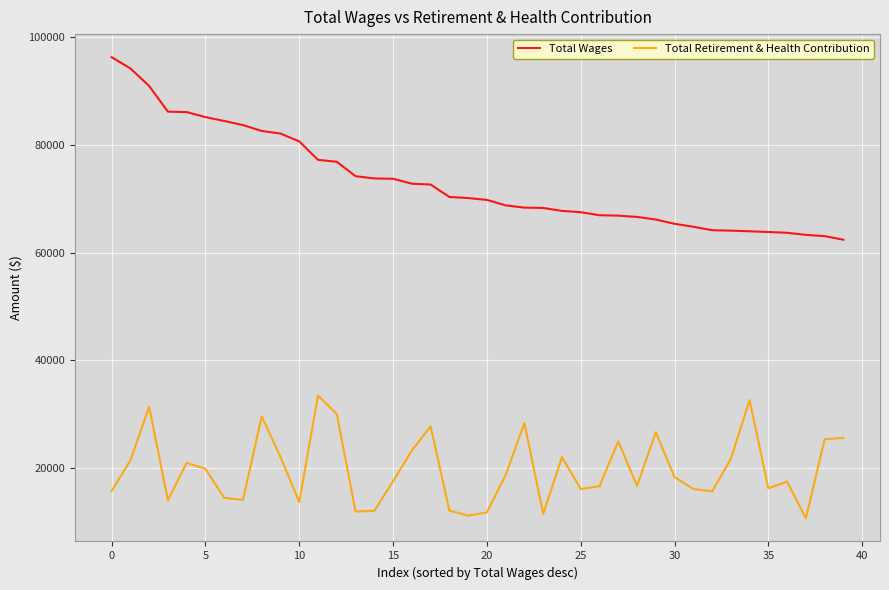

At how many categories does at least one series exceed 32420?

40